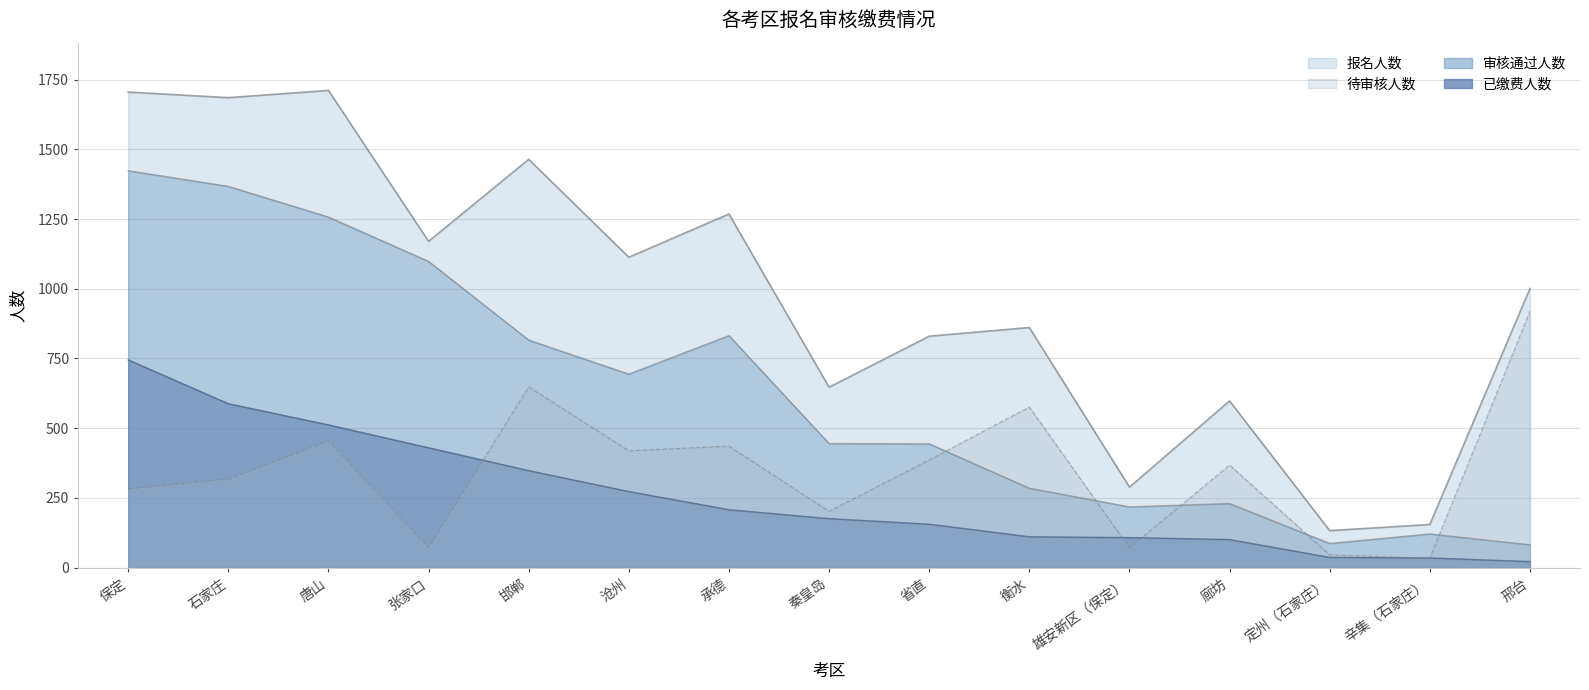

Count the number of data series in this chart.

4